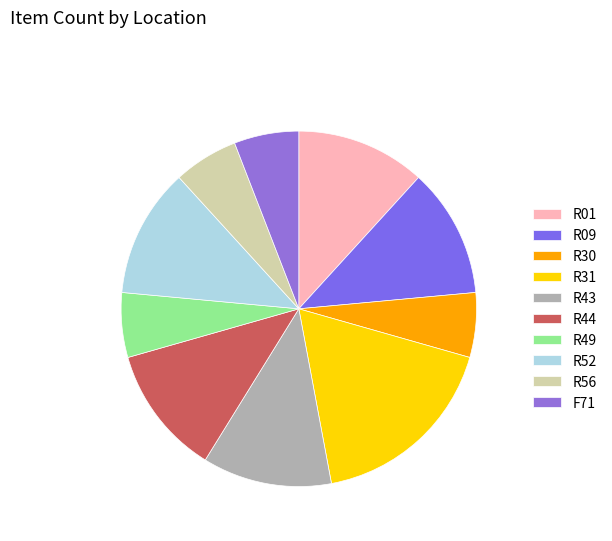

Count the number of slices in the pie.

10